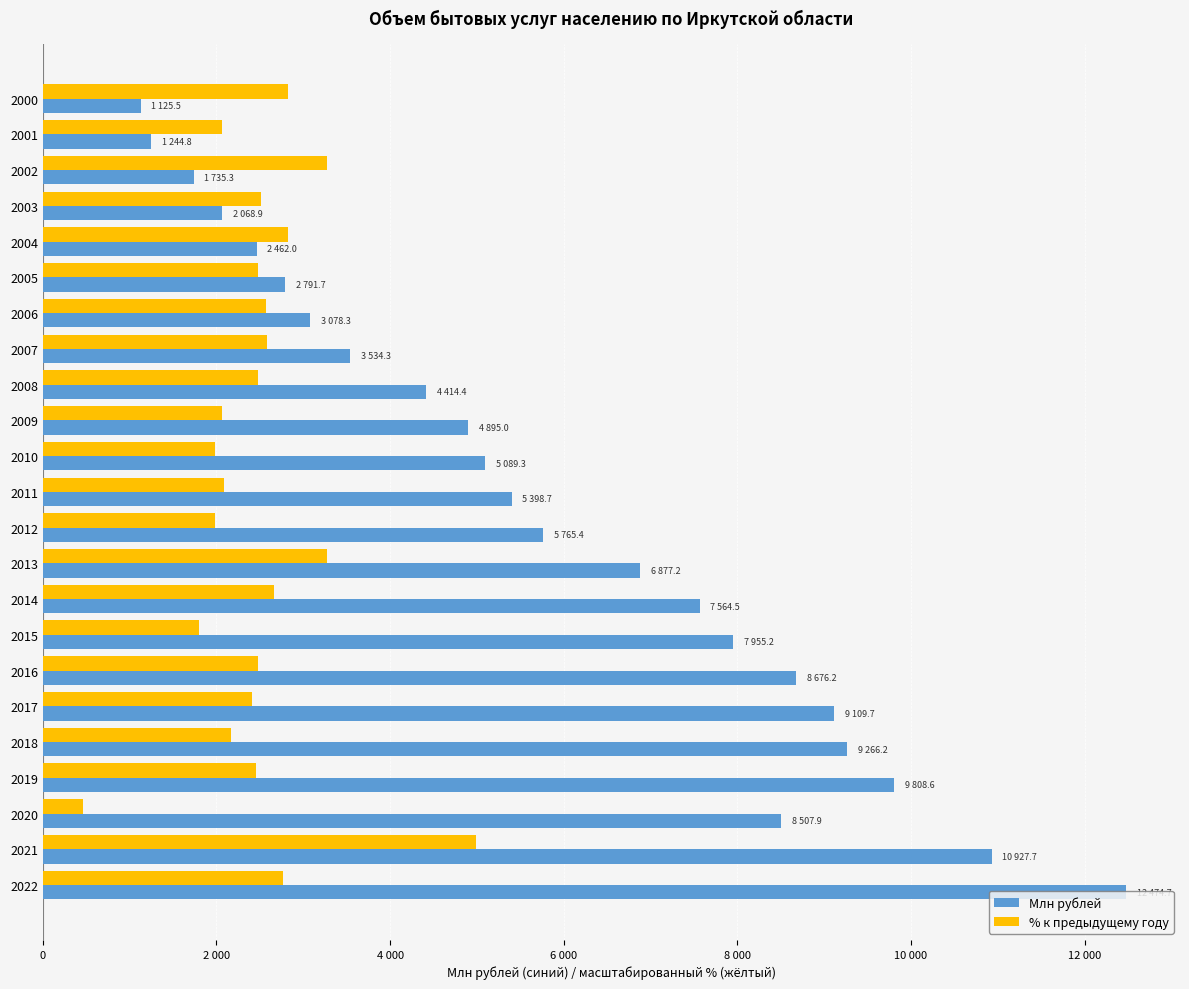

What are all the series names shown in the legend?

Млн рублей, % к предыдущему году